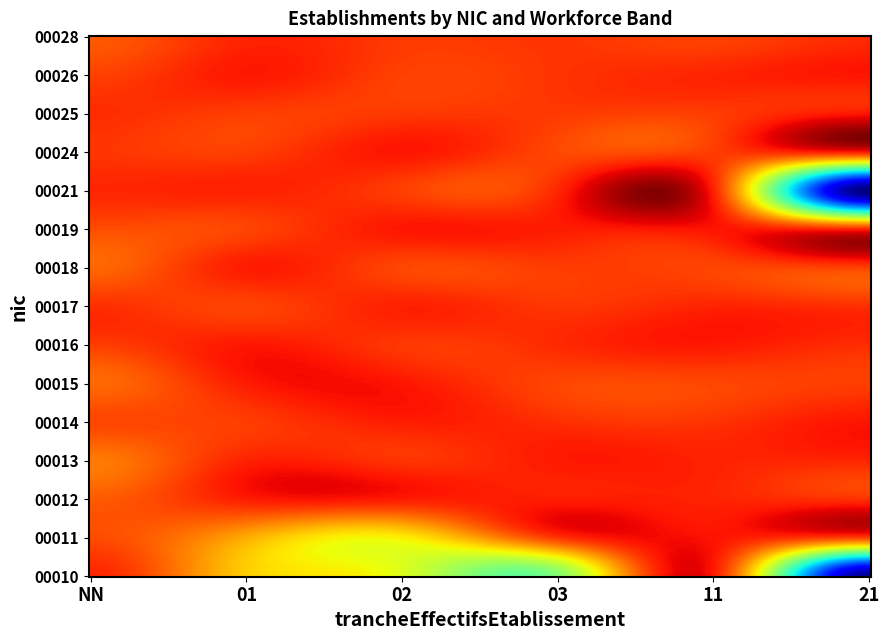

Reading left to right, what are all the values shown in this chart?

00010: 0	5	8	12	0	30
00011: 2	4	7	0	0	0
00012: 1	0	0	0	0	0
00013: 3	0	0	0	0	0
00014: 1	0	0	0	0	0
00015: 2	0	0	0	0	0
00016: 1	0	0	0	0	0
00017: 1	0	0	0	0	0
00018: 2	0	0	0	0	0
00019: 1	0	0	0	0	0
00021: 0	0	0	0	0	30
00024: 1	0	0	0	0	0
00025: 1	0	0	0	0	0
00026: 1	0	0	0	0	0
00028: 2	0	0	0	0	0